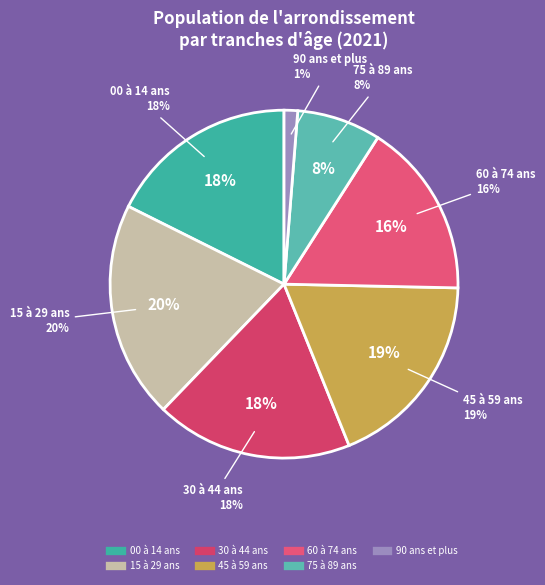

To the nearest percent, what portion does 60 à 74 ans represent?

16%